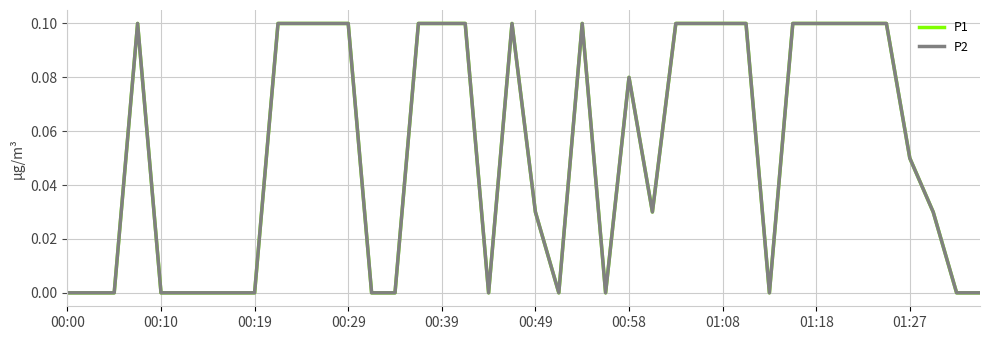

Which category has the lowest value in the P1 series?

00:00